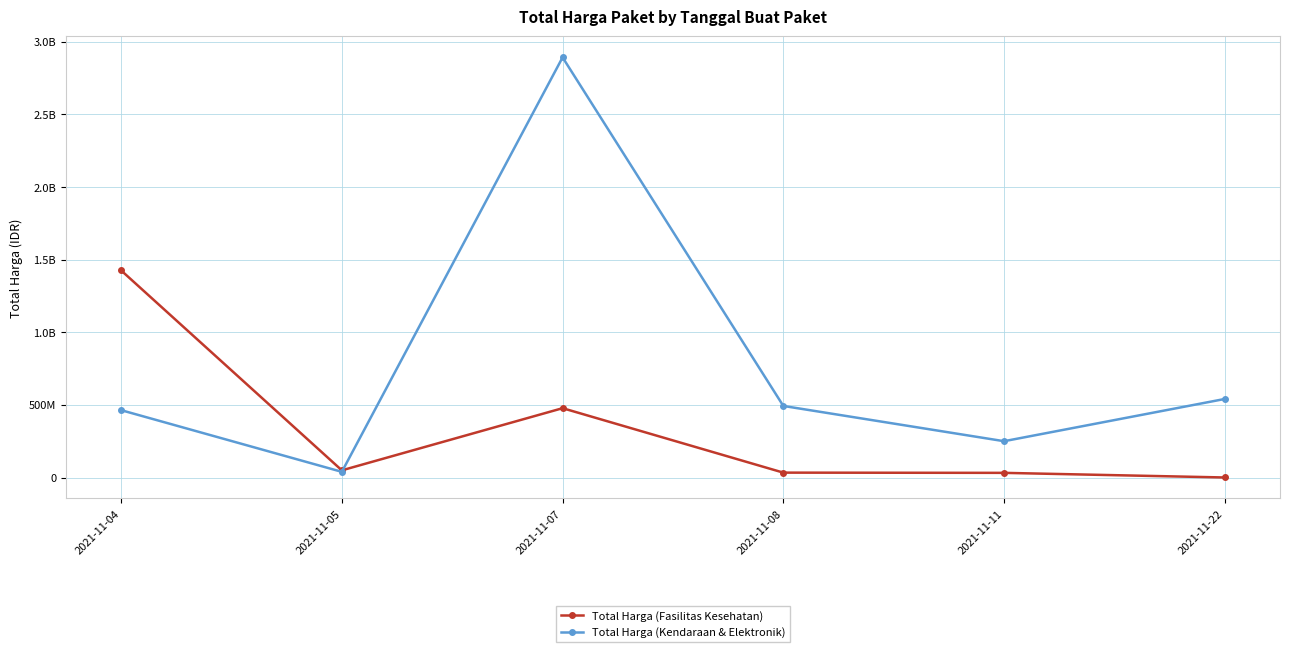

What is the sum of all Total Harga (Fasilitas Kesehatan) values?

2020217015